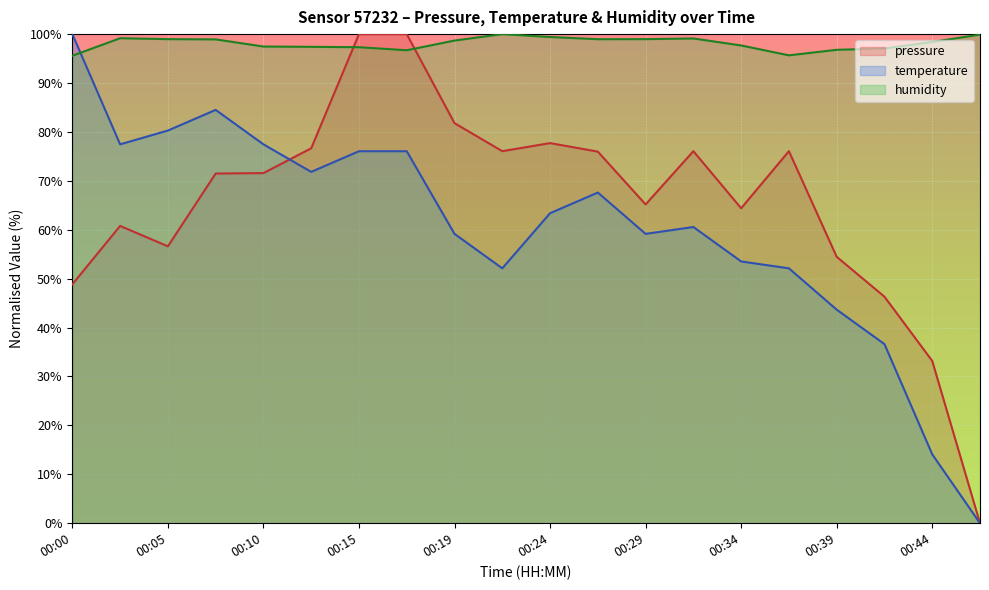

What is the highest value of the pressure series?

100.0